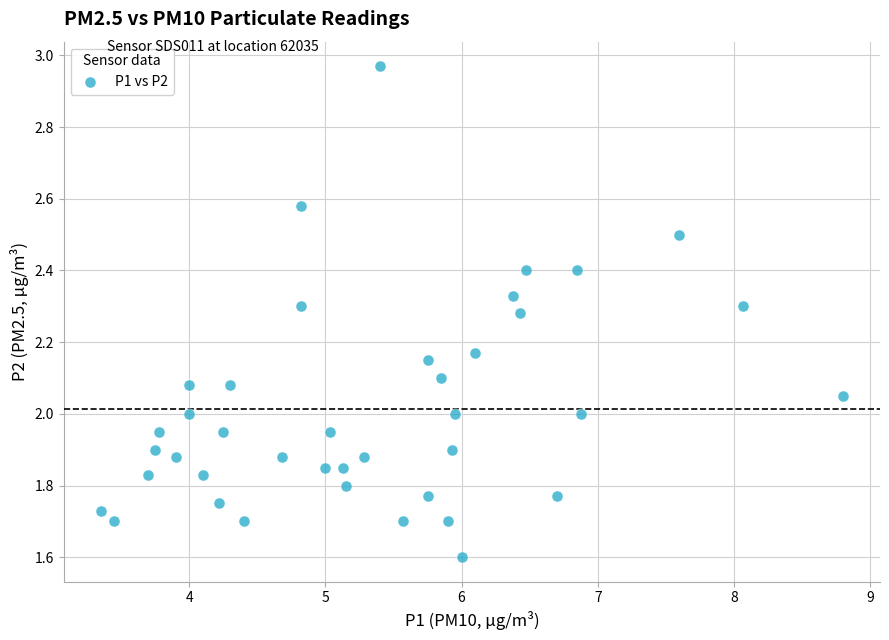

What is the range of X values (max minus min)?

5.5